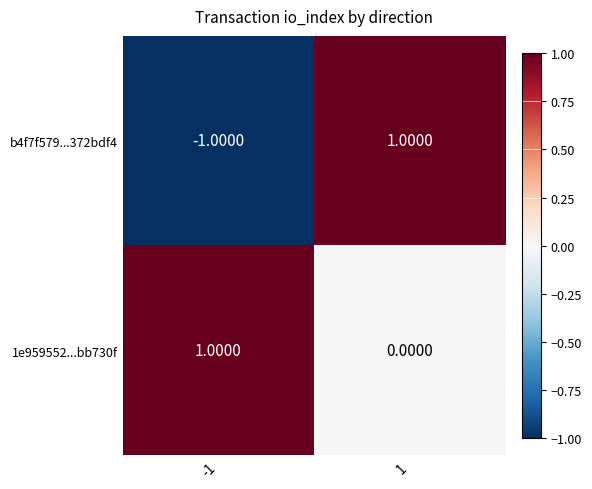

Rank the series by their average value, from highest to lowest.

1e959552...bb730f, b4f7f579...372bdf4